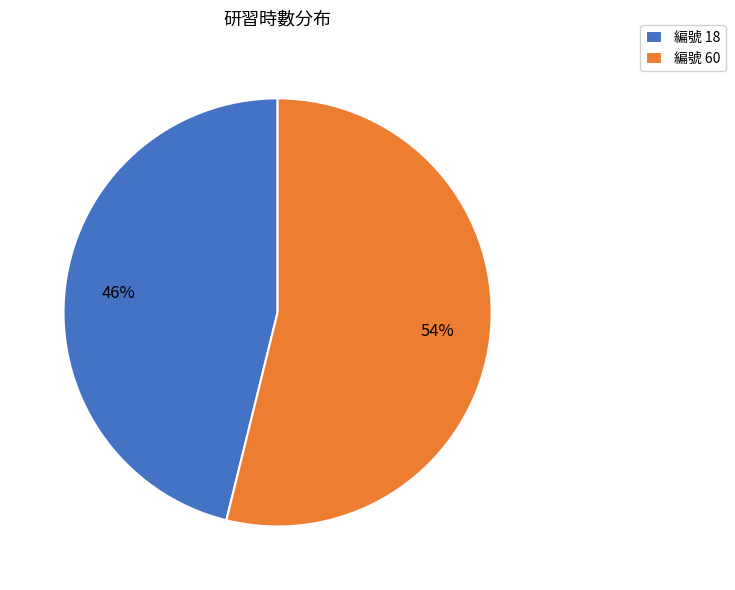

Which slice is the largest?

編號 60